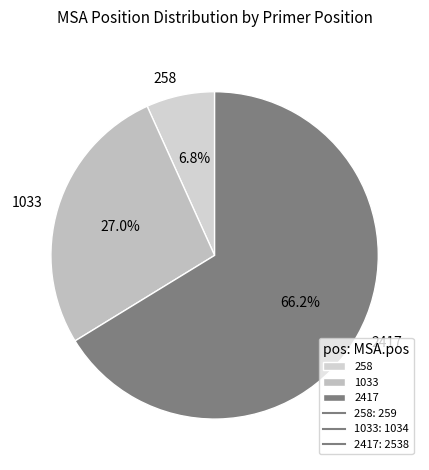

The 1033 slice represents 27% of the pie. True or false?

True